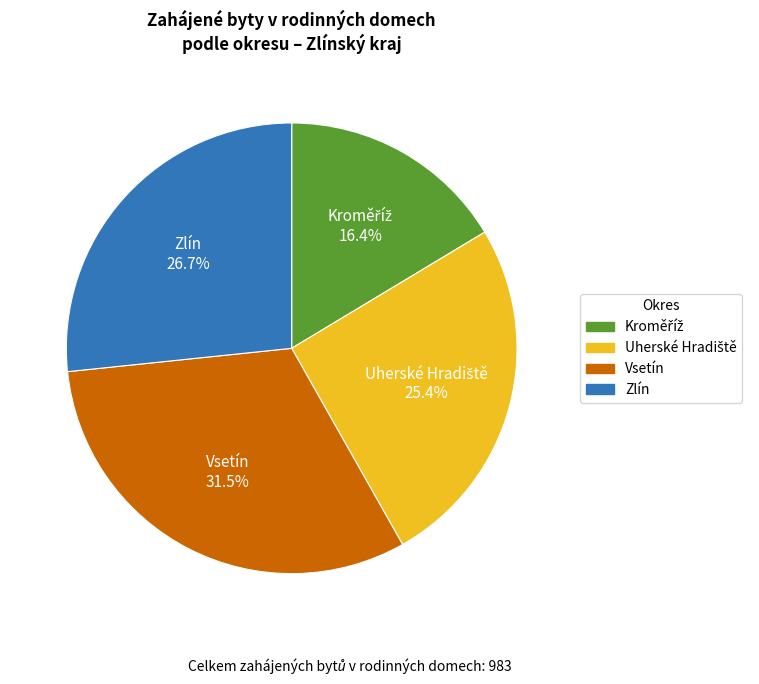

Approximately how many times larger is the value at Vsetín compared to Zlín?

1.2